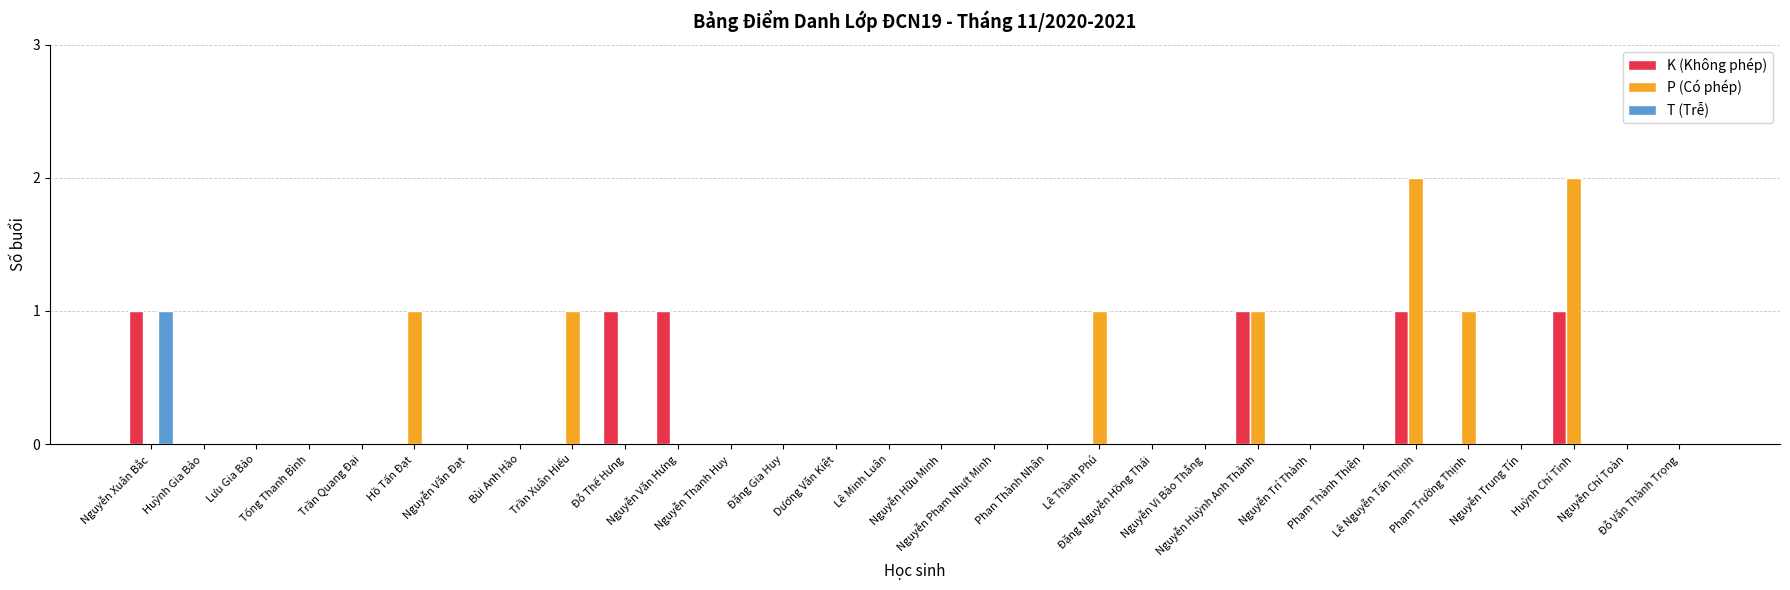

How many groups of bars are there?

30